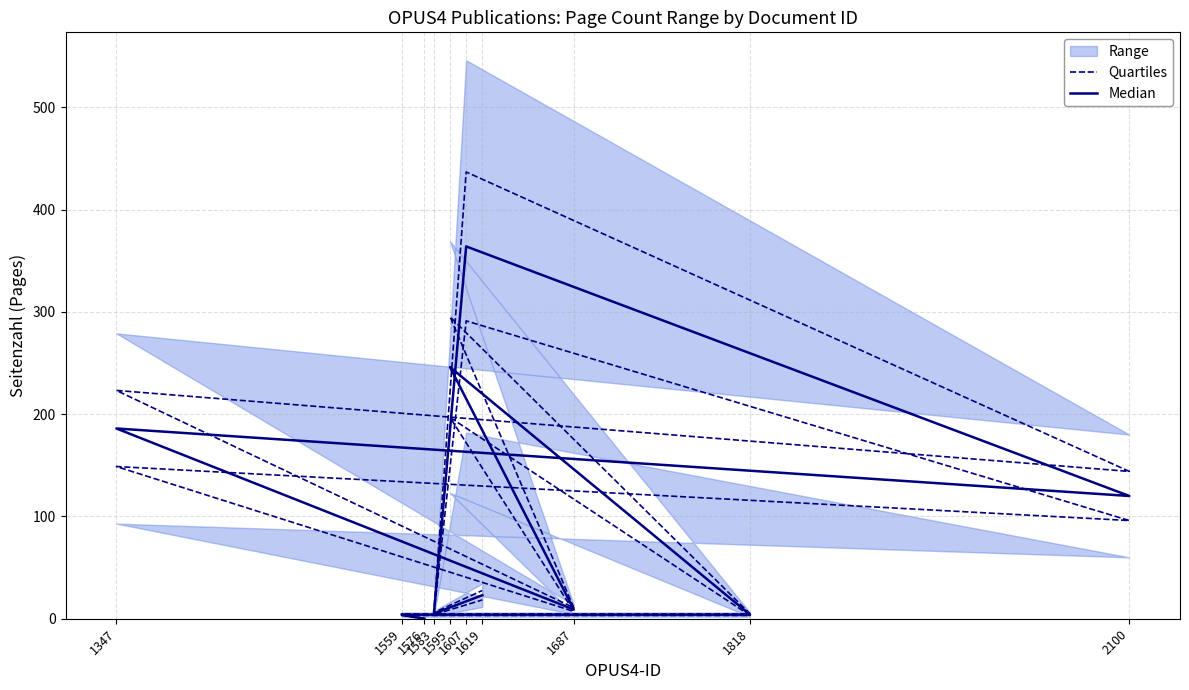

Which series changed the most between 1607 and 1583?

Quartiles